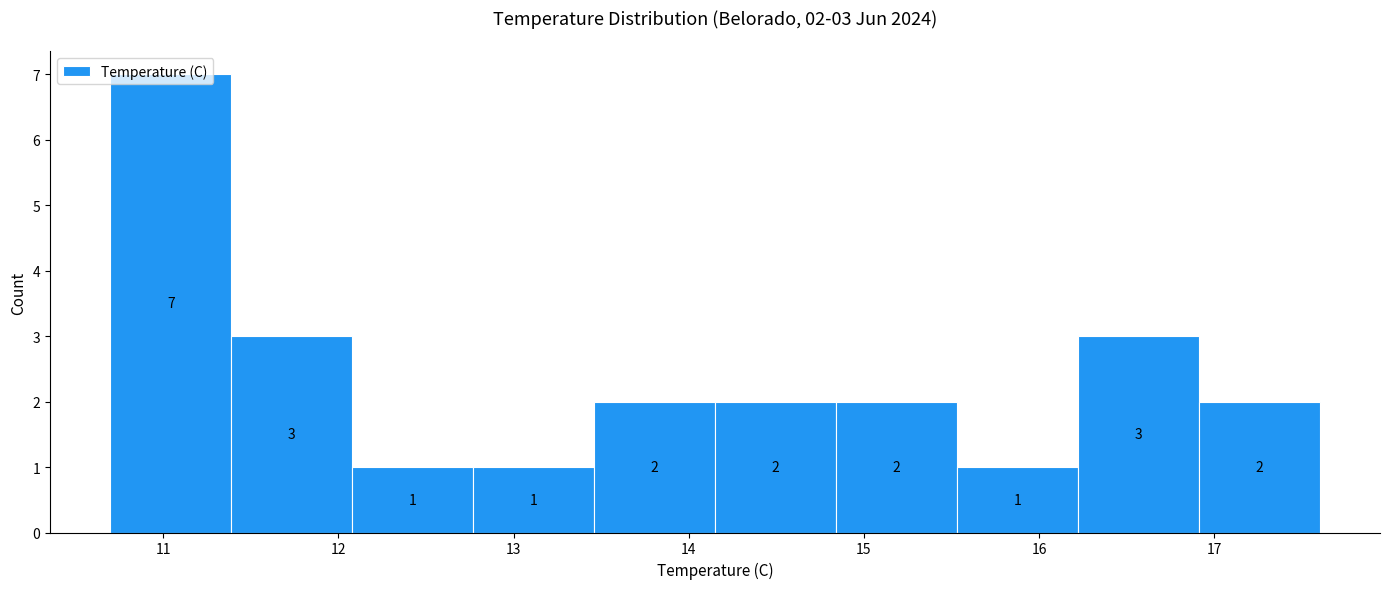

Which range on the x-axis has the tallest bar?

10.70 to 11.39